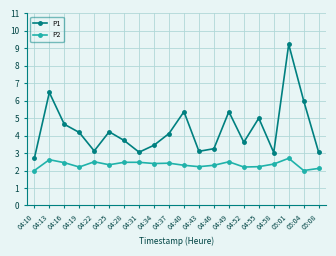

True or false: P2 and P1 cross at least once.

False